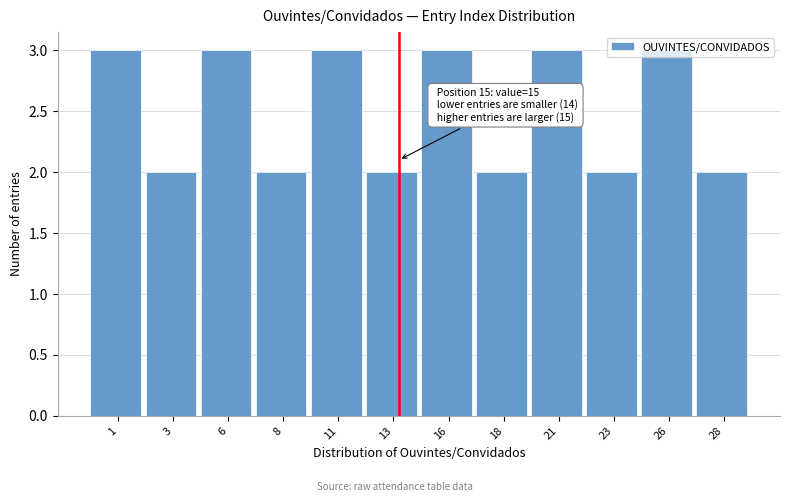

What is the sum of all values?

30